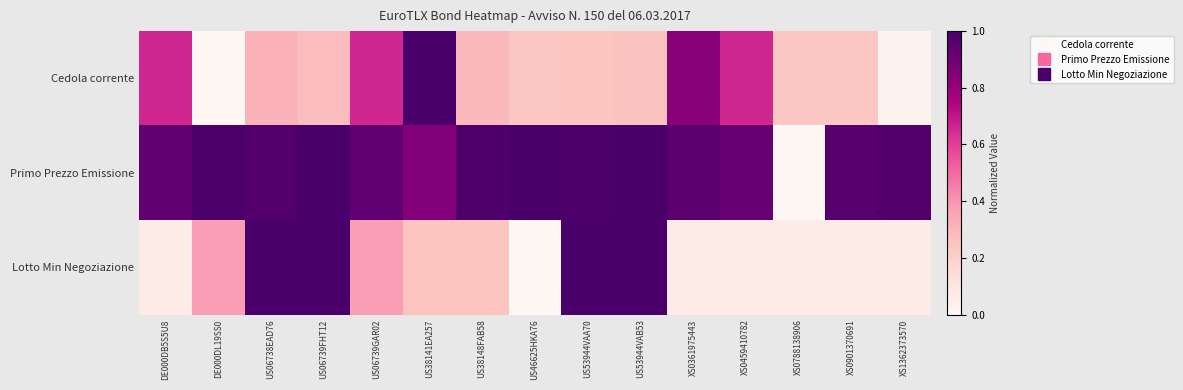

Which series has the largest range (max minus min)?

Cedola corrente